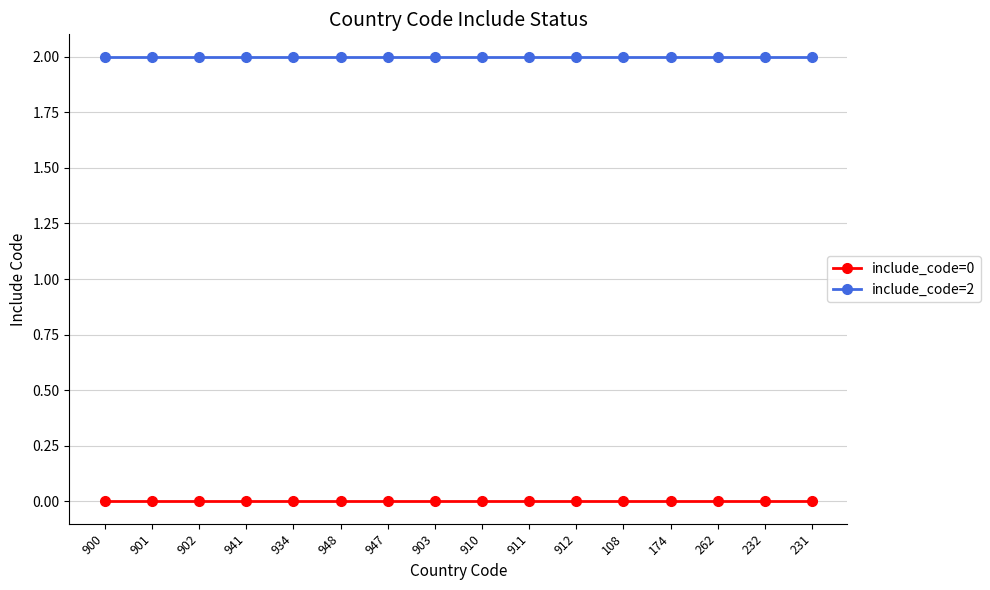

List the series in order of their overall mean, lowest first.

include_code=0, include_code=2